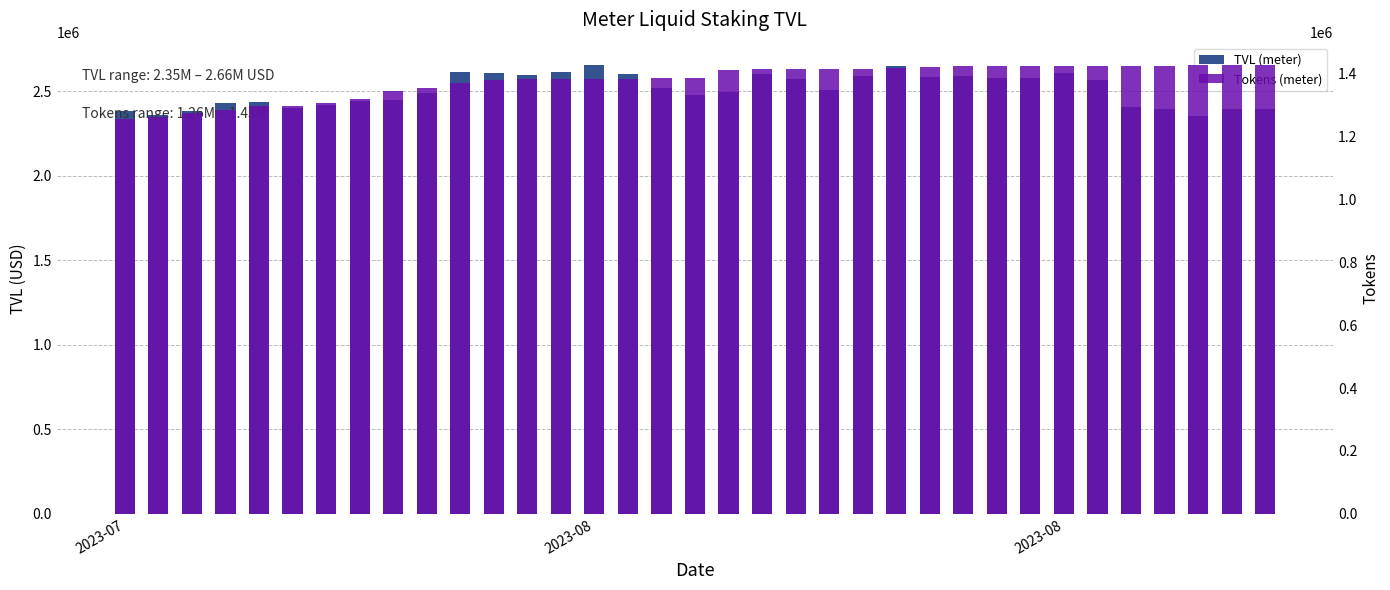

Which series has the largest range (max minus min)?

TVL (meter)